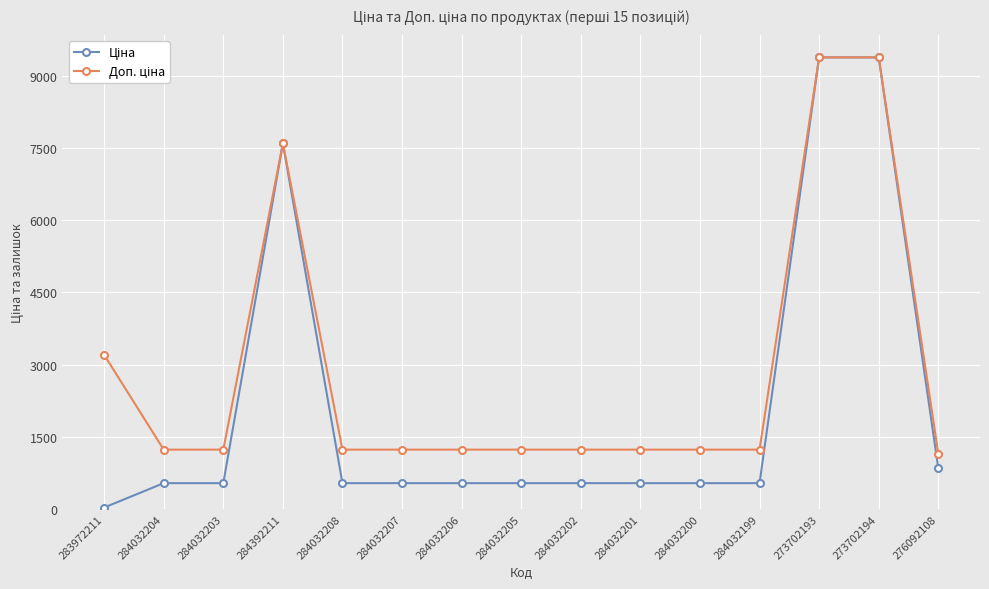

What is the maximum value shown in the chart?

9384.0